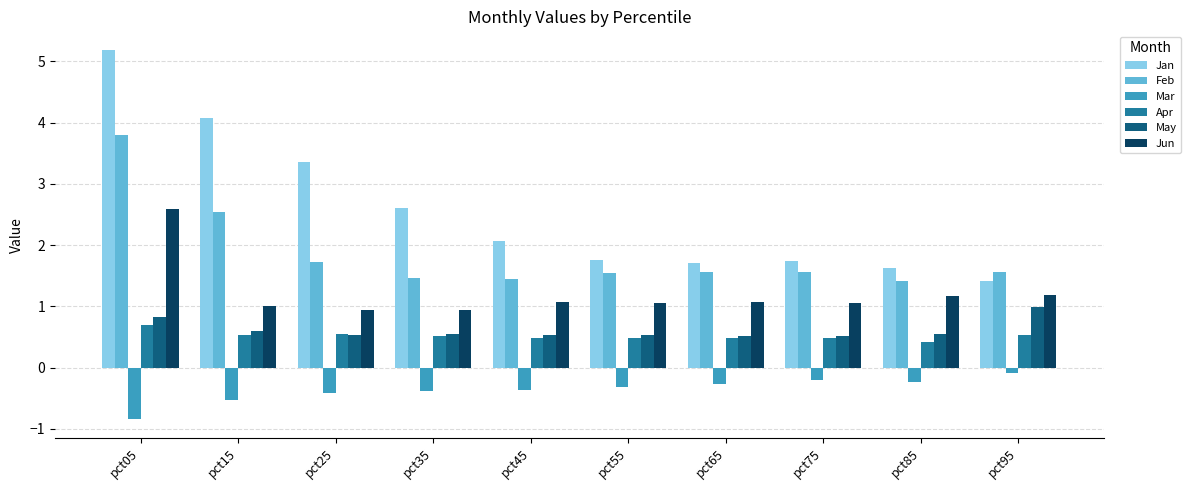

The value of Jan at pct75 is 1.7. True or false?

True